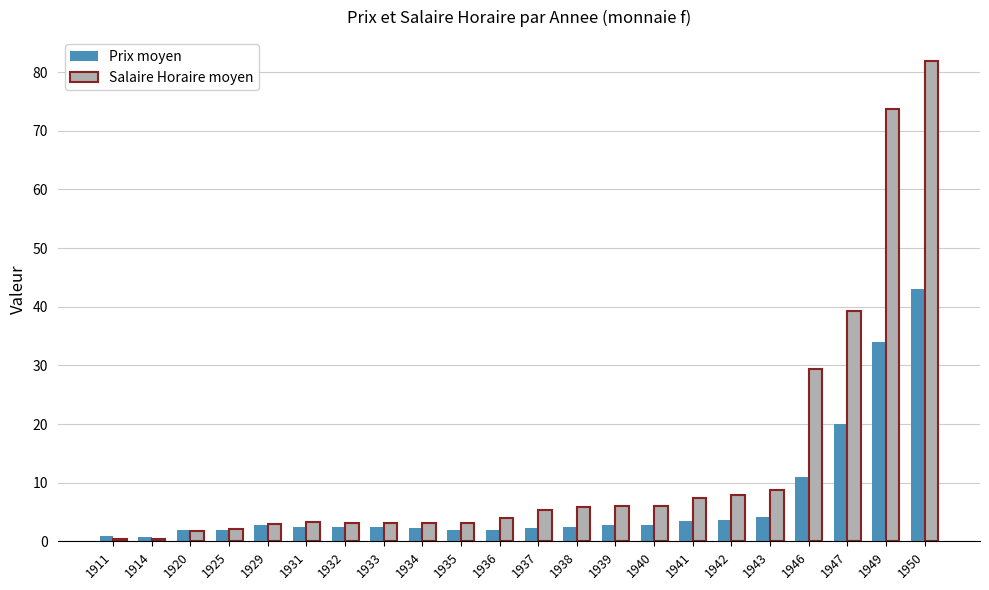

Which label corresponds to the largest value in the chart?

1950